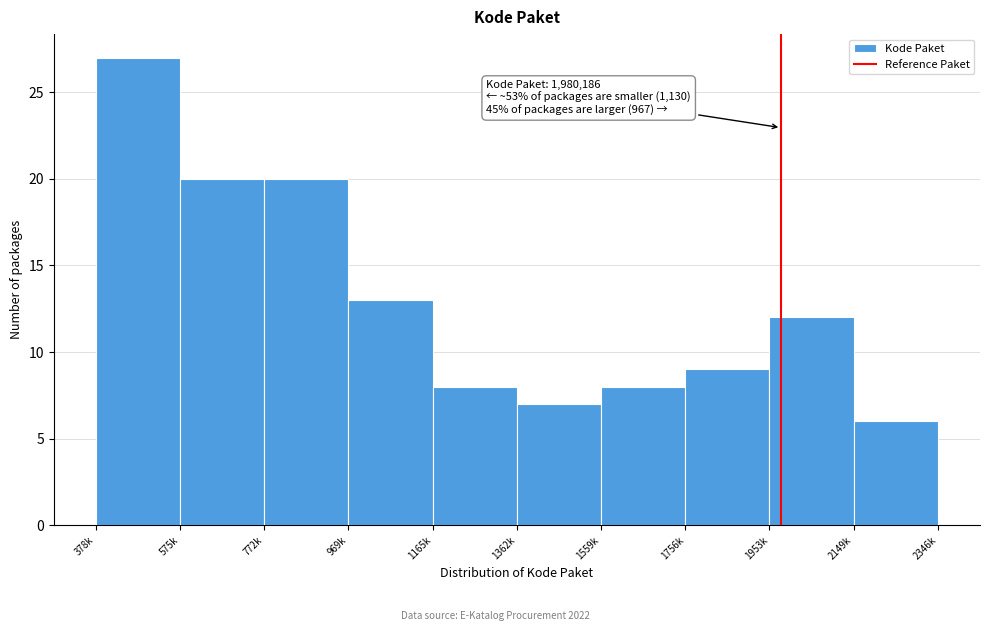

Reading left to right, what are all the values shown in this chart?

378k=27	575k=20	772k=20	969k=13	1165k=8	1362k=7	1559k=8	1756k=9	1953k=12	2149k=6